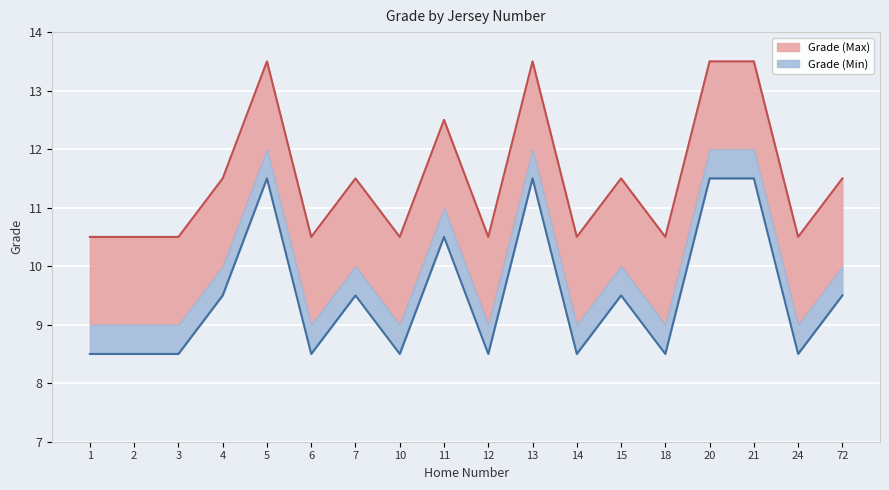

What is the total value across all series at 12?

19.0